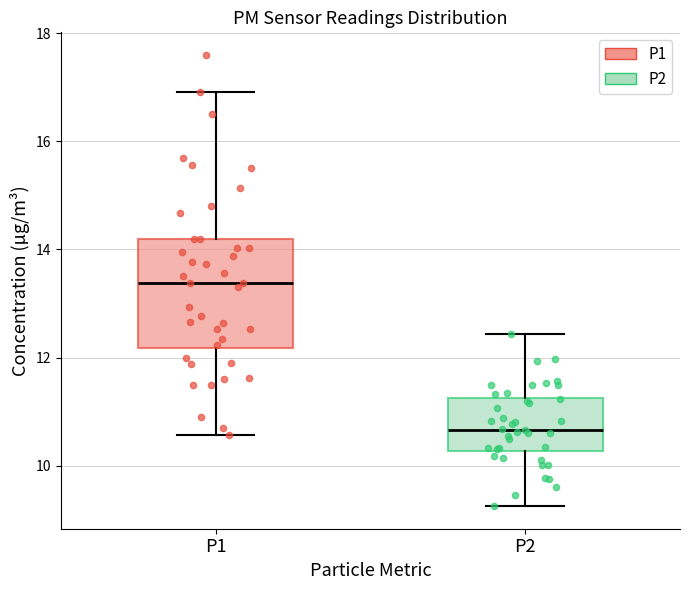

Reading left to right, transcribe this box plot: for each box, give where its median line is, the range the box spans, and where its two whiskers end, as read against the y-axis. The values are not printed on the chart, so give them approximately, as read against the axis.

P1: median 13.4, box 12.2 to 14.2, whiskers 10.6 to 17.0
P2: median 10.6, box 10.2 to 11.2, whiskers 9.2 to 12.4